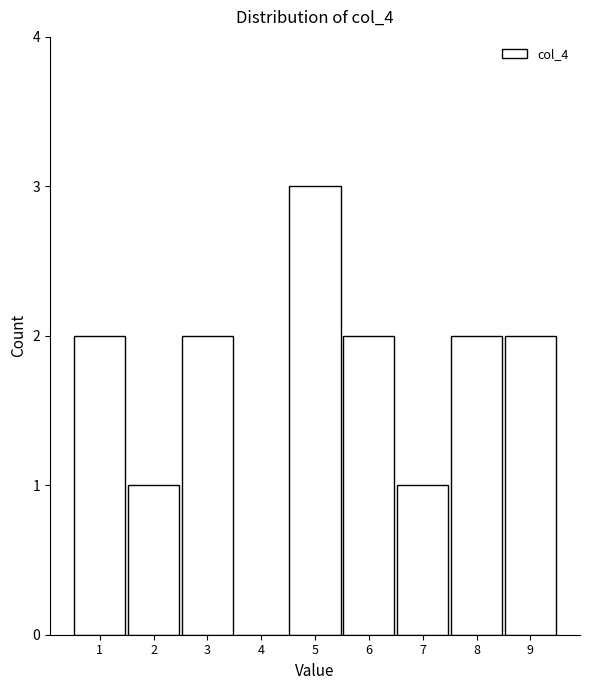

Over which range of the x-axis is the bar tallest?

4.5 to 5.5